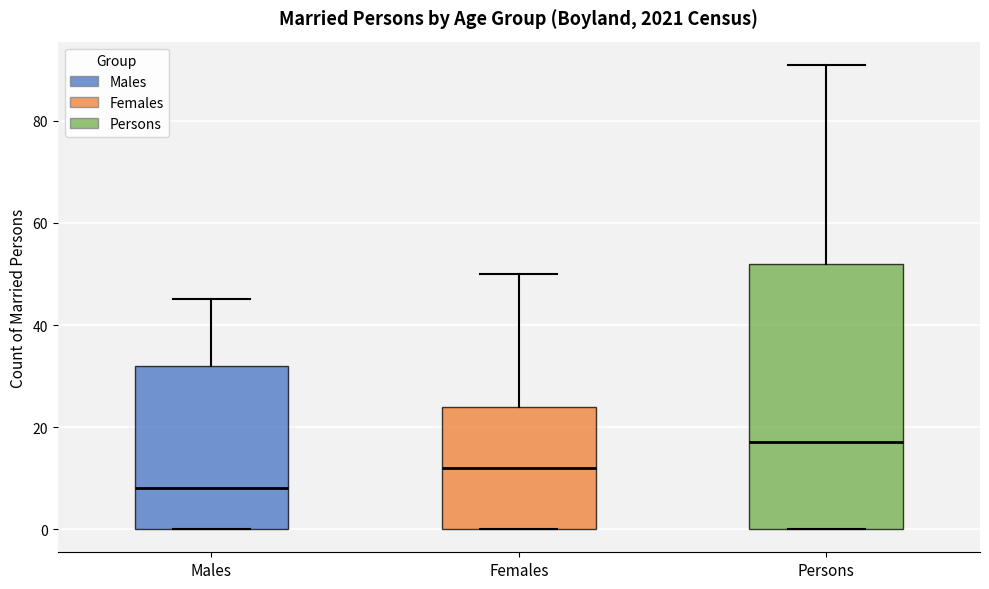

Reading left to right, transcribe this box plot: for each box, give where its median line is, the range the box spans, and where its two whiskers end, as read against the y-axis. The values are not printed on the chart, so give them approximately, as read against the axis.

Males: median 8, box 0 to 32, whiskers 0 to 46
Females: median 12, box 0 to 24, whiskers 0 to 50
Persons: median 18, box 0 to 52, whiskers 0 to 92